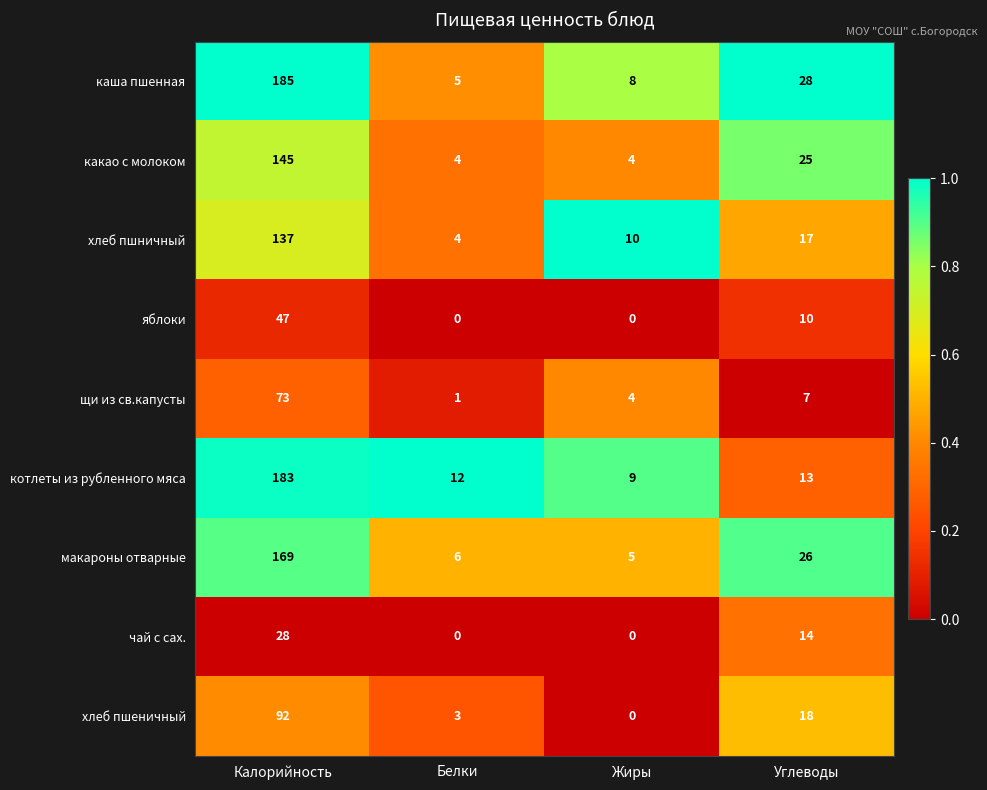

Which series has the widest spread of values?

каша пшенная